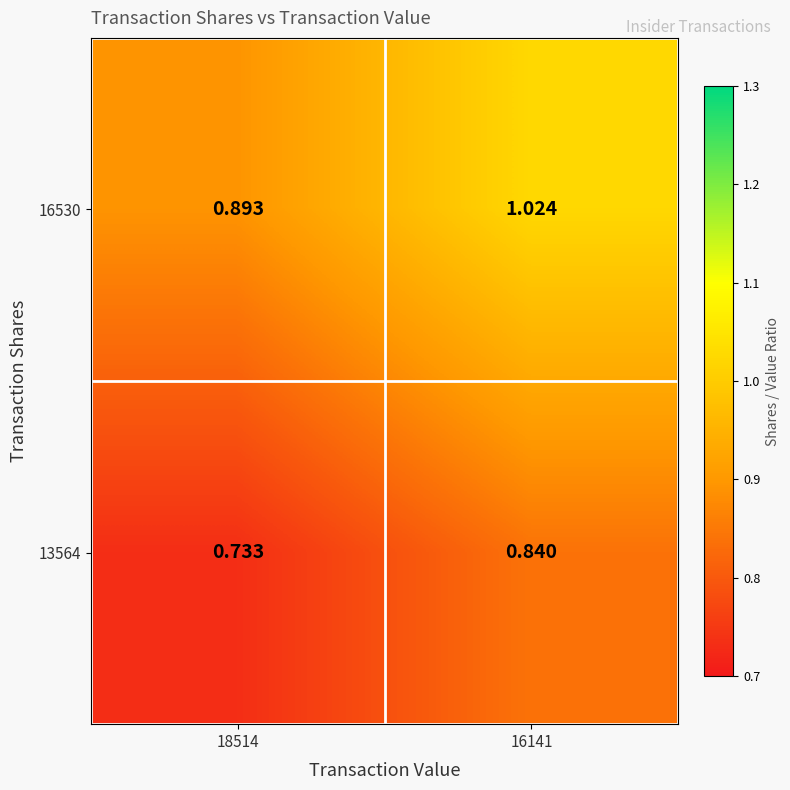

Which series has the largest range (max minus min)?

16530